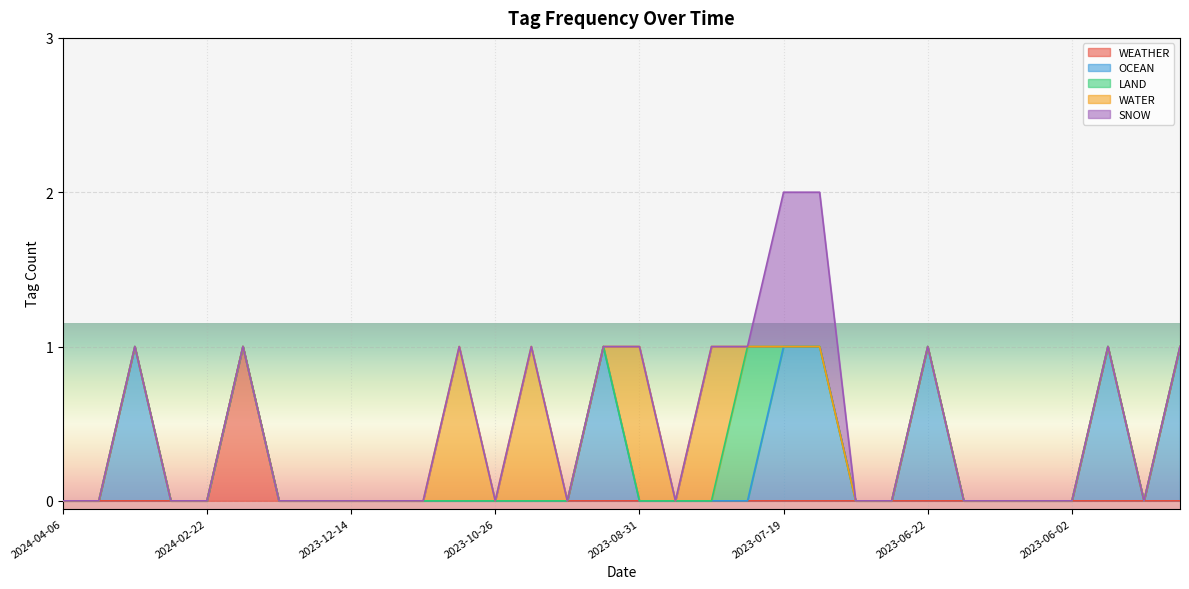

The value of WEATHER at 2023-10-10 is -1. True or false?

False